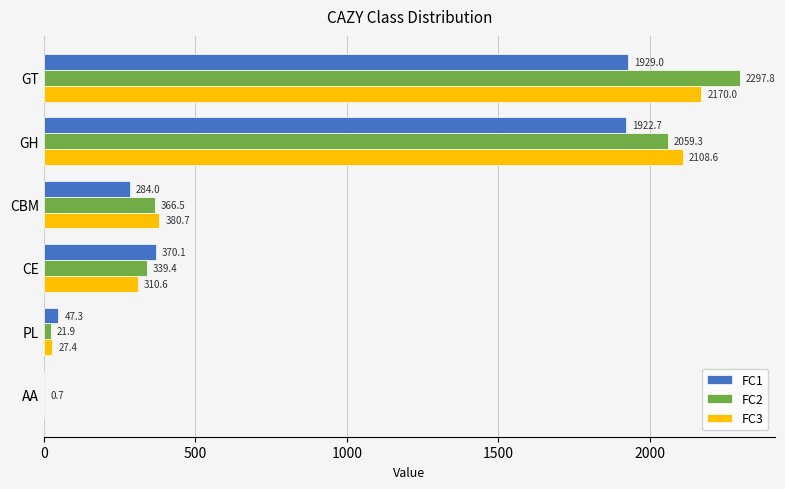

What is the sum of the FC2 values at CE and GH?

2398.7